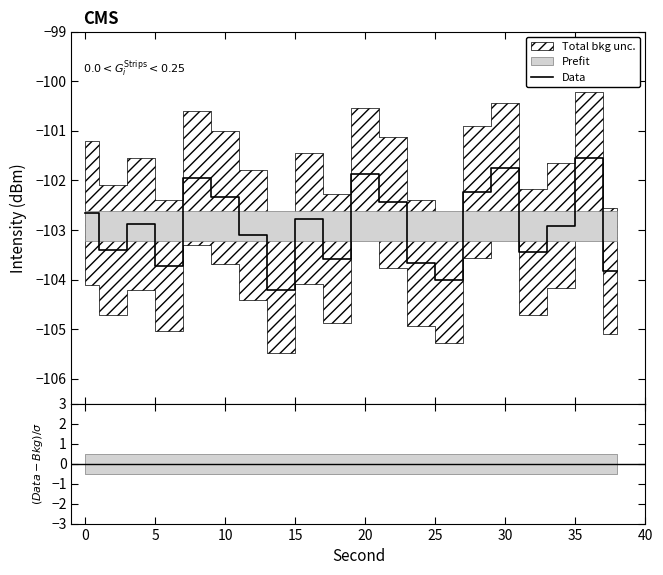

What is the lowest value of the Data series?

-104.2